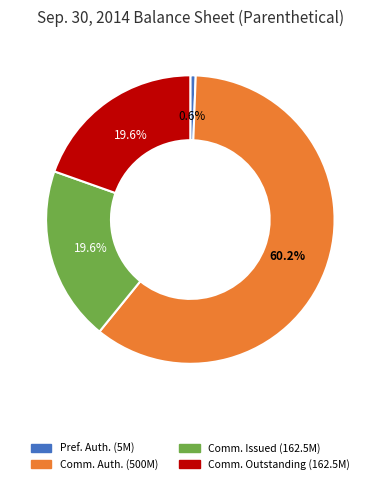

Does any single category account for the majority?

Yes